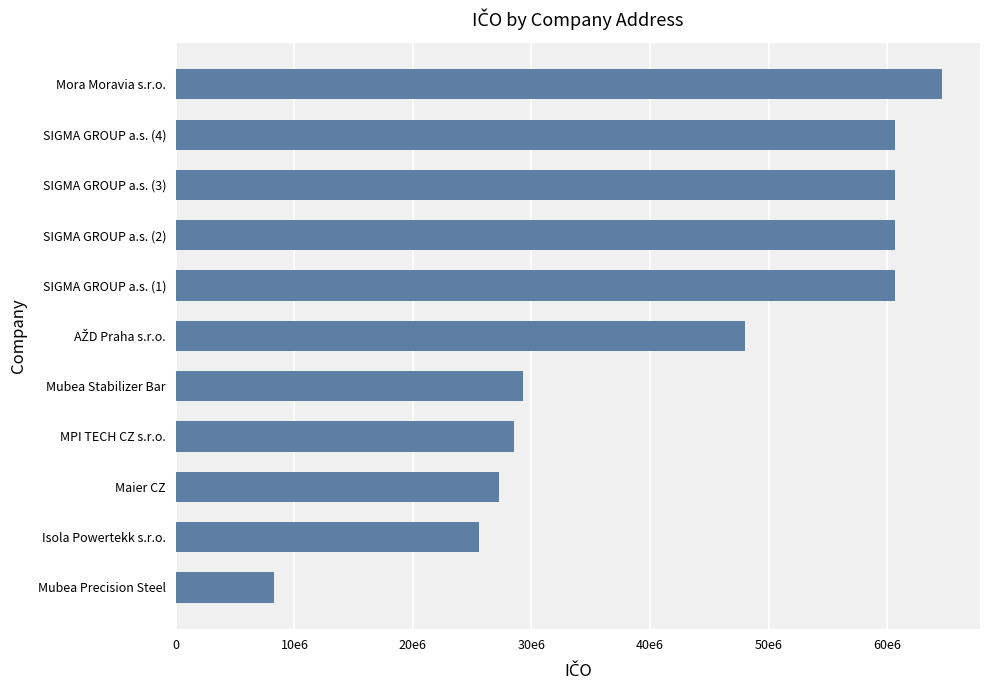

Does the chart contain any negative values?

No